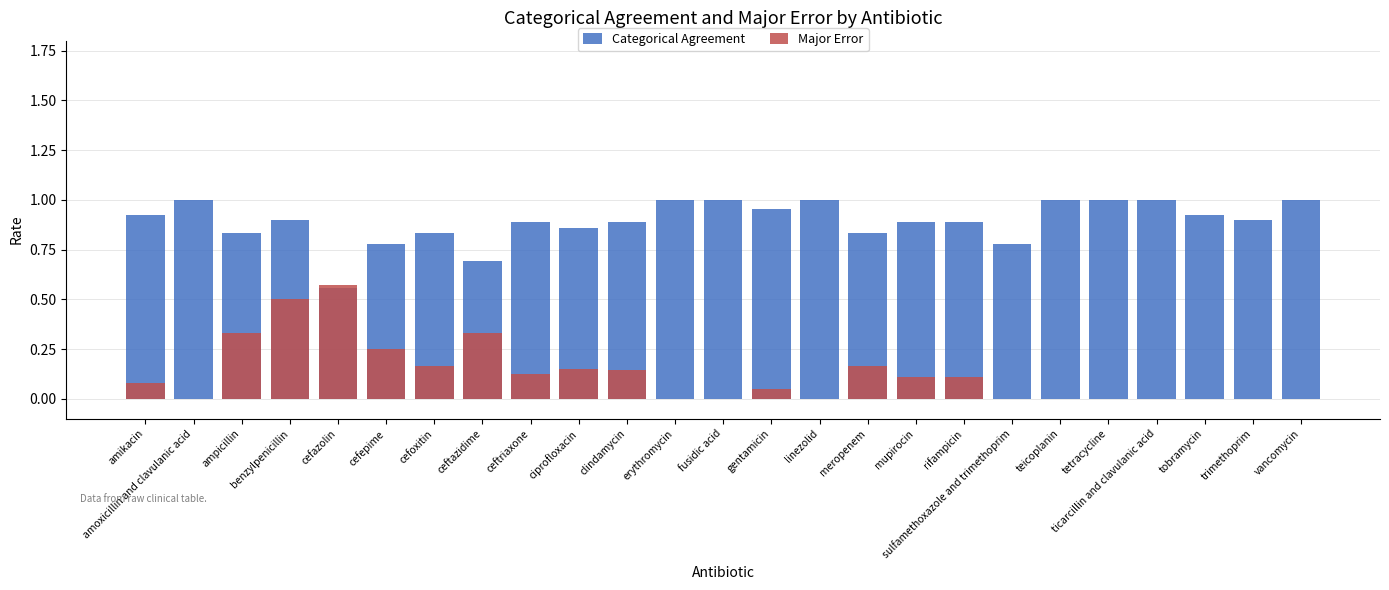

List the labels in order of Major Error value, largest first.

cefazolin, benzylpenicillin, ampicillin, ceftazidime, cefepime, cefoxitin, meropenem, ciprofloxacin, clindamycin, ceftriaxone, mupirocin, rifampicin, amikacin, gentamicin, amoxicillin and clavulanic acid, erythromycin, fusidic acid, linezolid, sulfamethoxazole and trimethoprim, teicoplanin, tetracycline, ticarcillin and clavulanic acid, tobramycin, trimethoprim, vancomycin